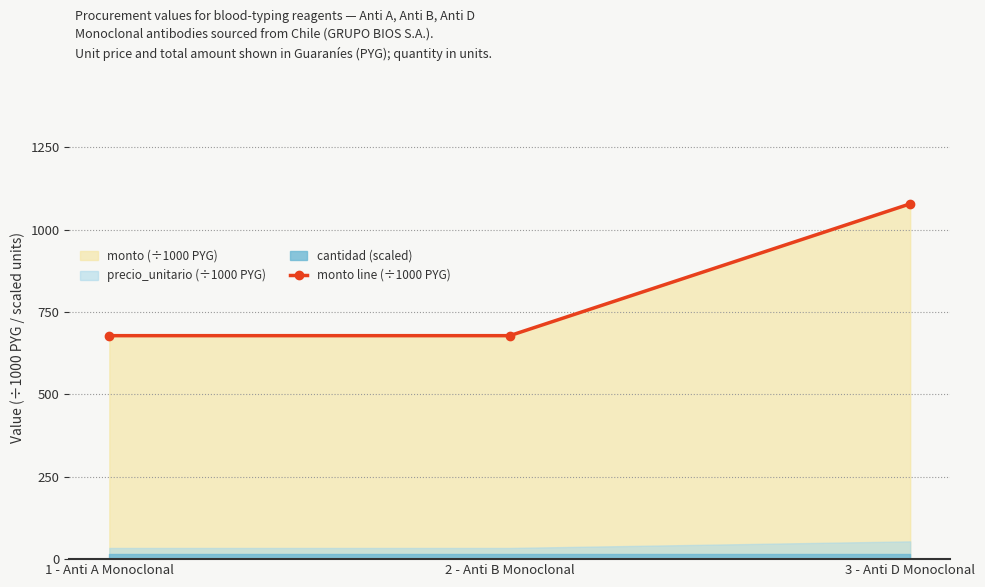

True or false: the data shows 200 at 1 - Anti A Monoclonal.

False